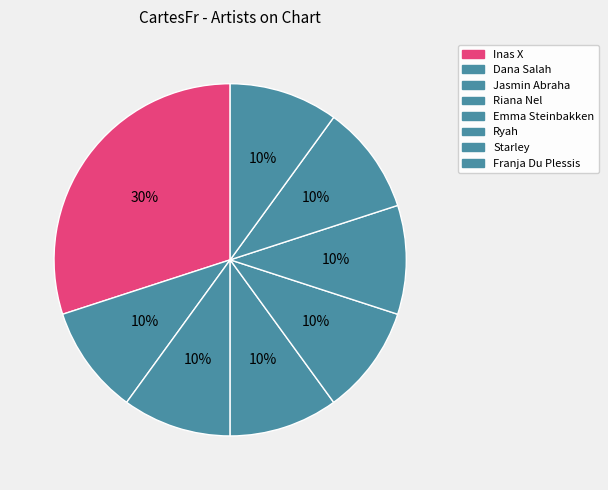

Is Inas X the majority of the pie?

No